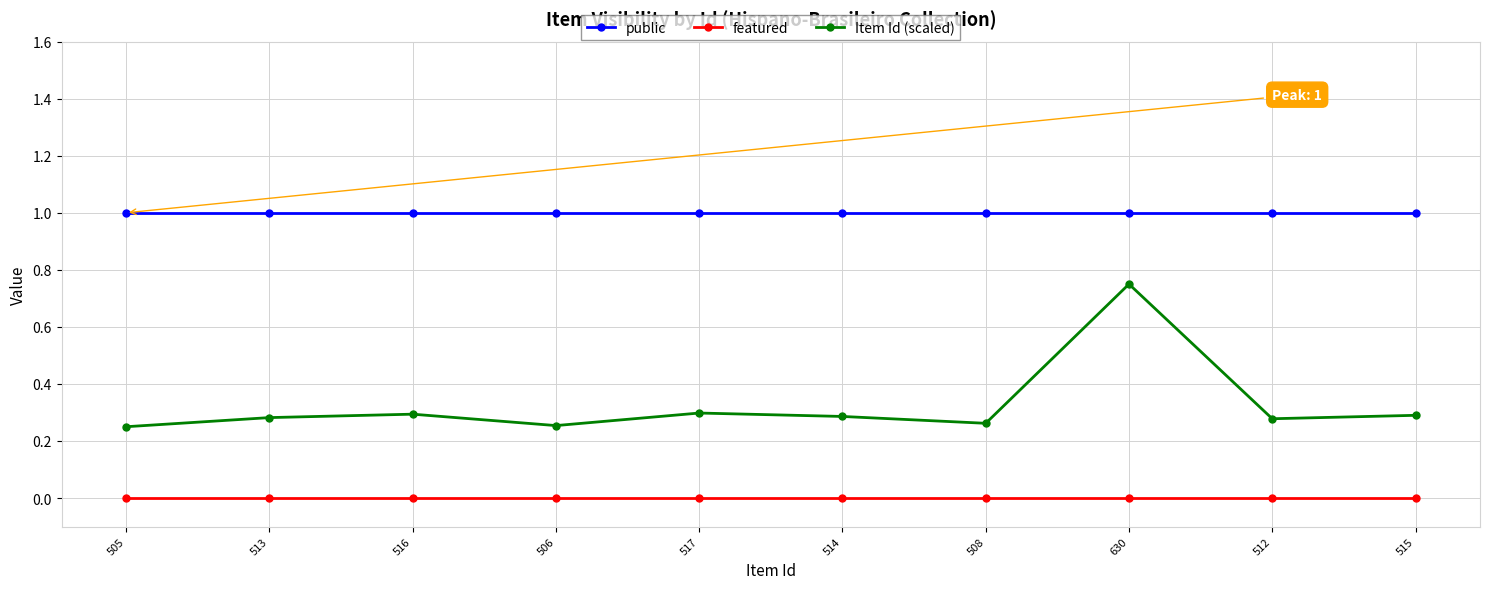

What is the difference between the maximum and minimum values in the Item Id (scaled) series?

0.5